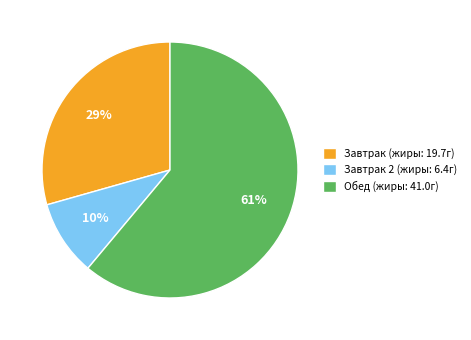

To the nearest percent, what portion does Завтрак 2 (жиры: 6.4г) represent?

10%